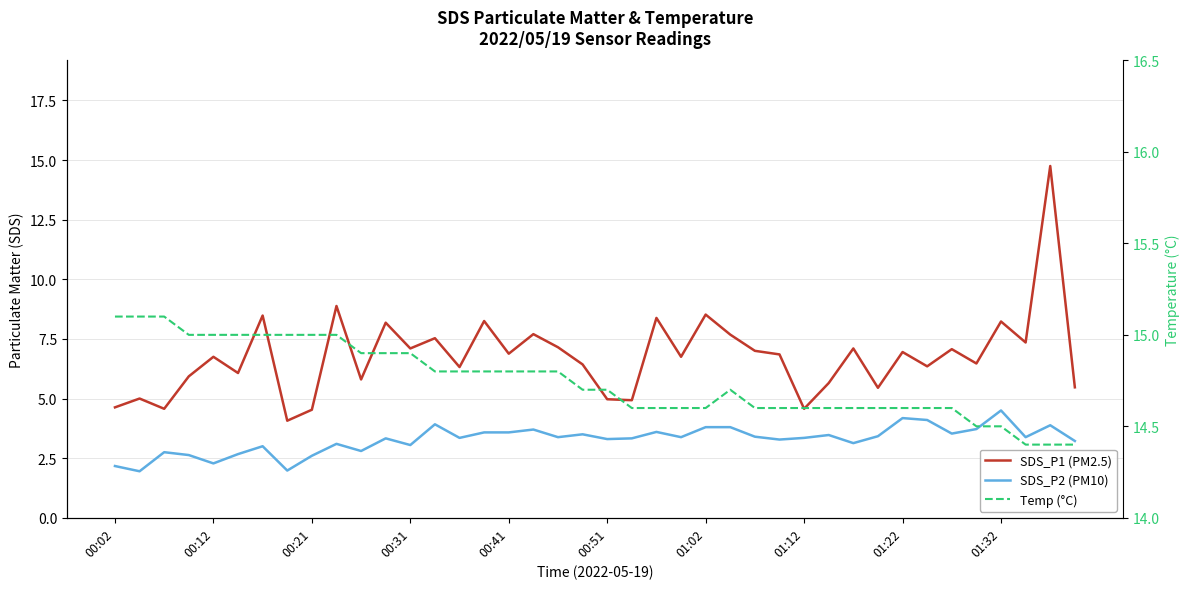

True or false: SDS_P2 (PM10) has more than 1 interior local peaks.

True